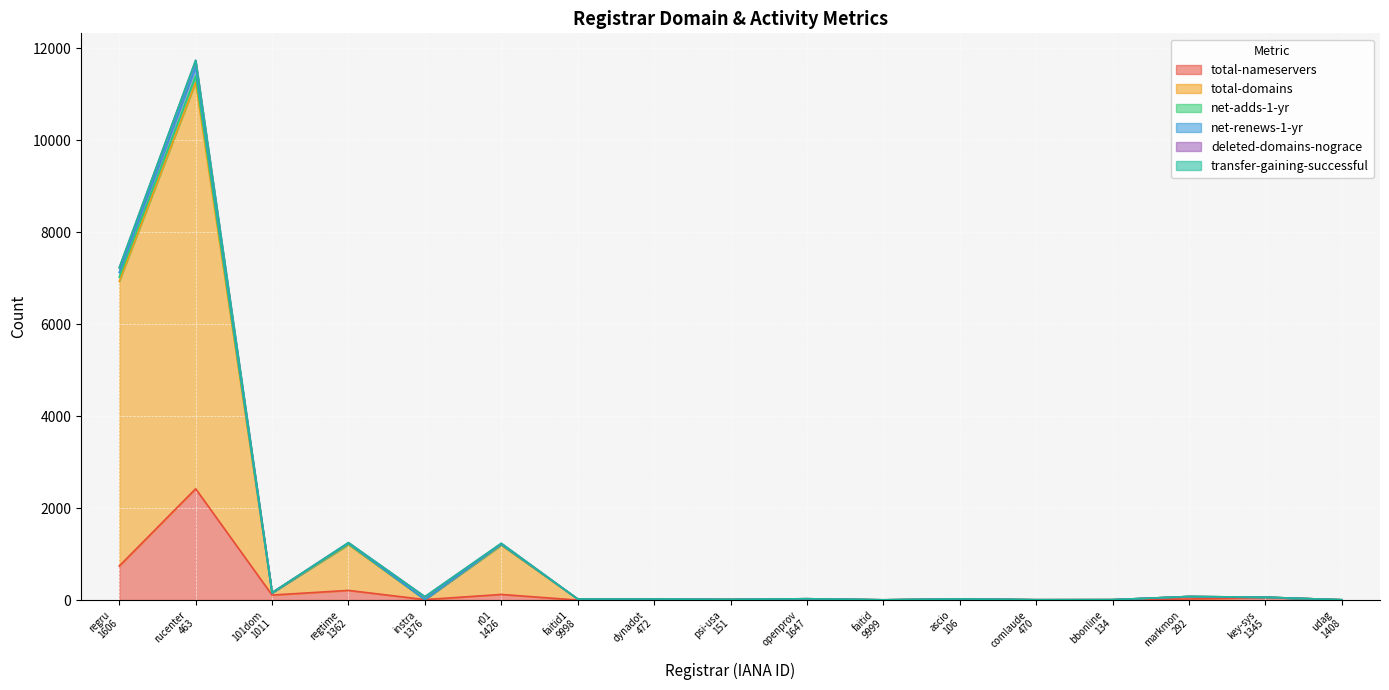

True or false: total-domains has more than 0 points higher than both neighbors.

True